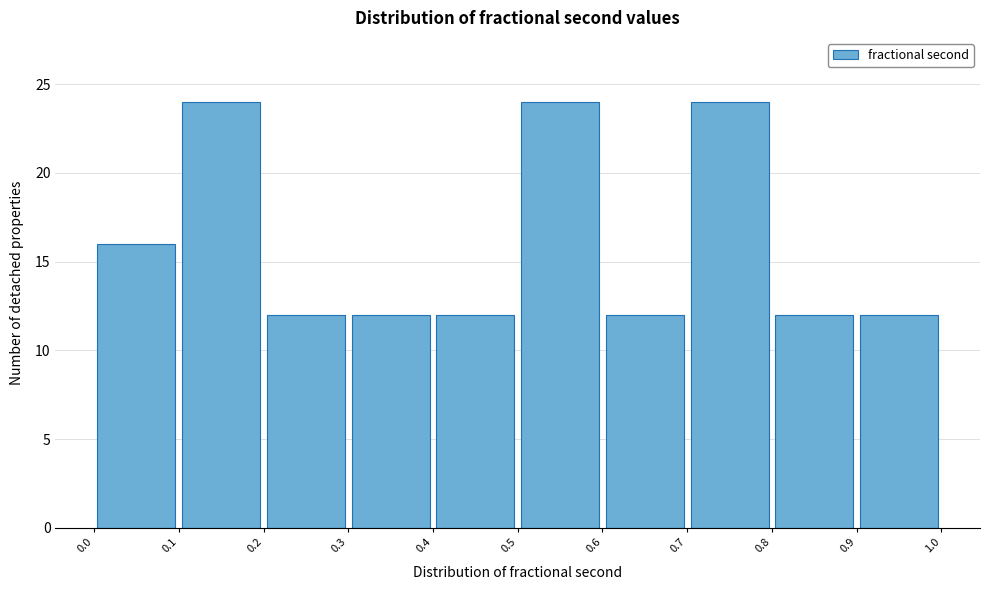

Reading left to right, transcribe this chart: for each bar, give the range it covers on the x-axis and its height. The values are not printed on the chart, so give them approximately, as read against the axis.

0.0 to 0.1: 16
0.1 to 0.2: 24
0.2 to 0.3: 12
0.3 to 0.4: 12
0.4 to 0.5: 12
0.5 to 0.6: 24
0.6 to 0.7: 12
0.7 to 0.8: 24
0.8 to 0.9: 12
0.9 to 1.0: 12